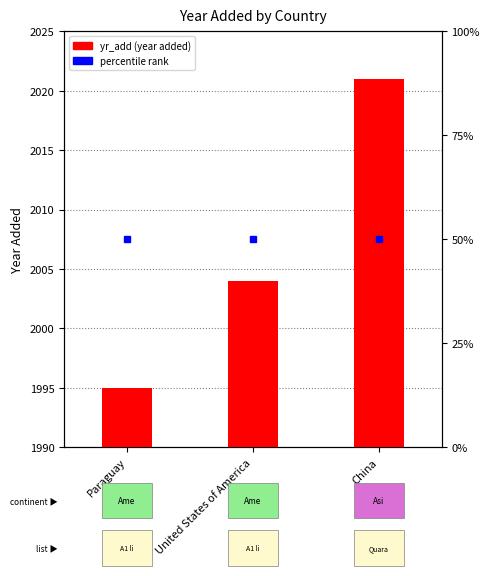

Rank the categories by value from highest to lowest.

China, United States of America, Paraguay